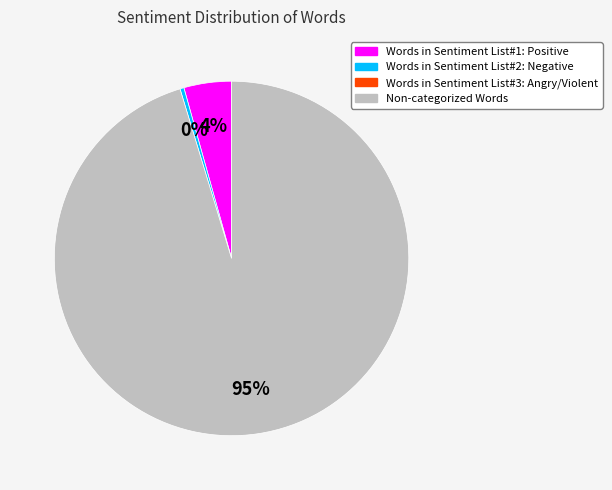

To the nearest percent, what is the average slice percentage?

33%